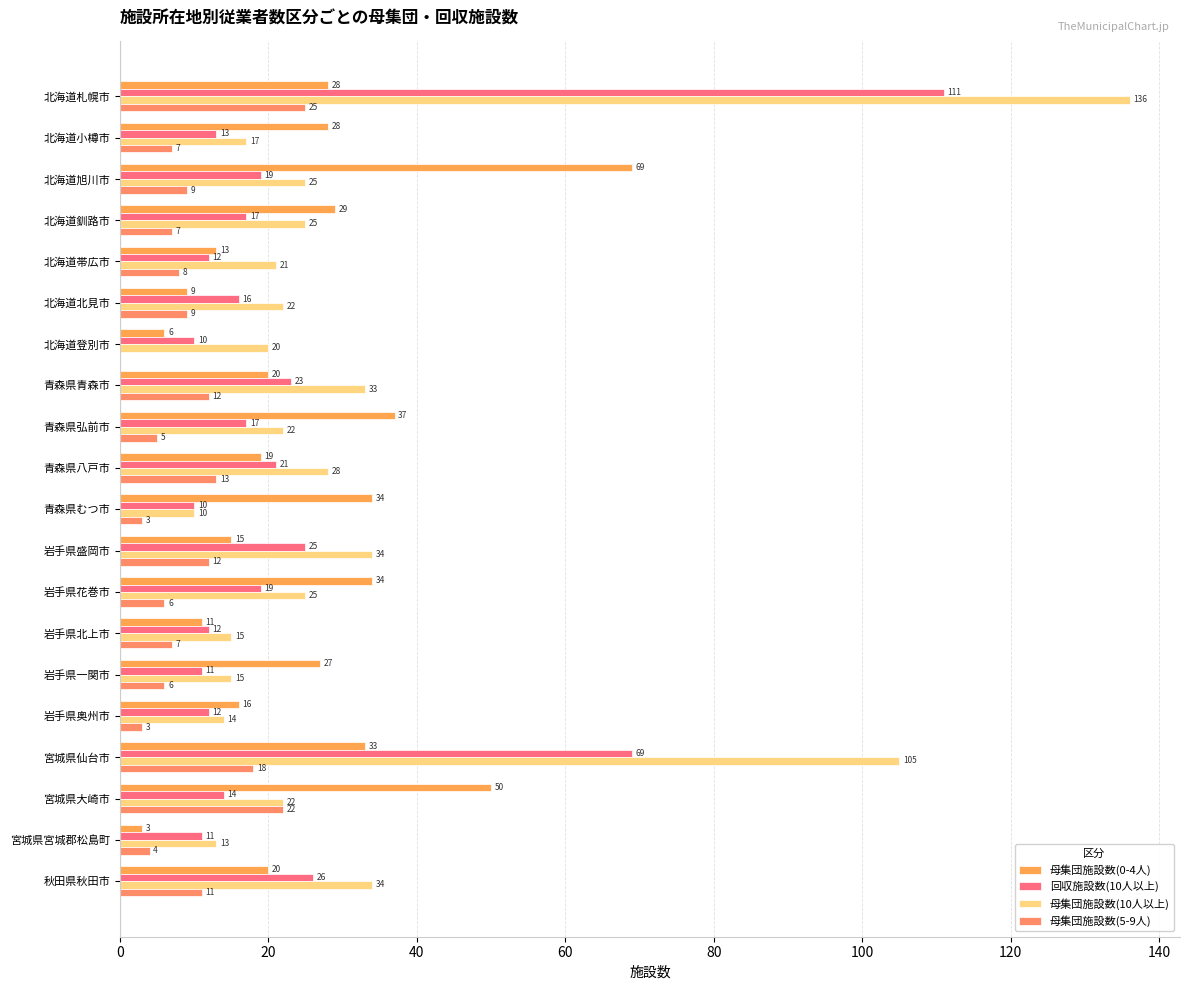

What is the average value of the 母集団施設数(0-4人) series?

25